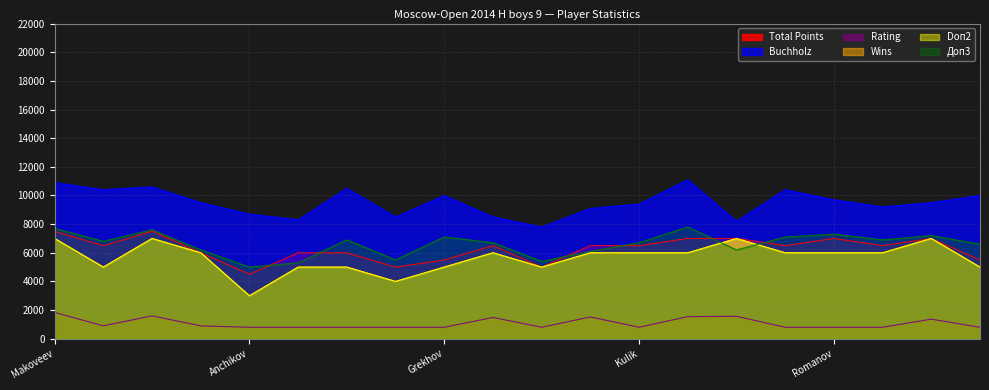

What is the difference between the Total Points values at Grekhov and Kirillov?

1000